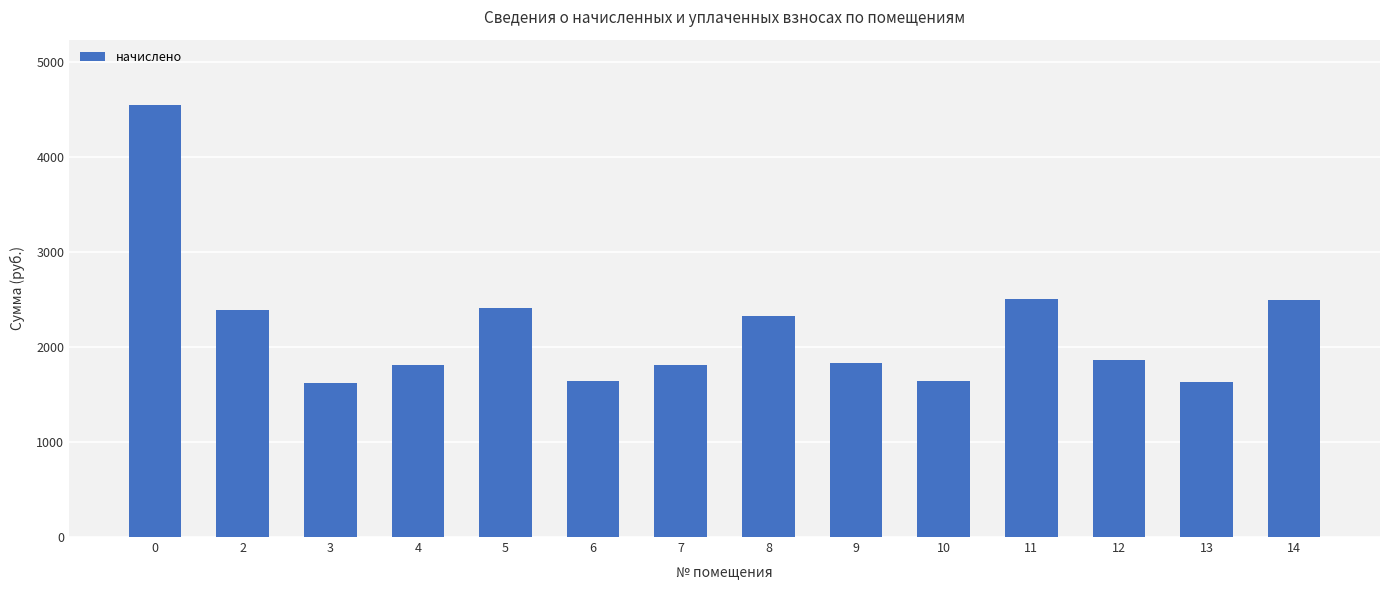

What is the sum of all values?

30544.3